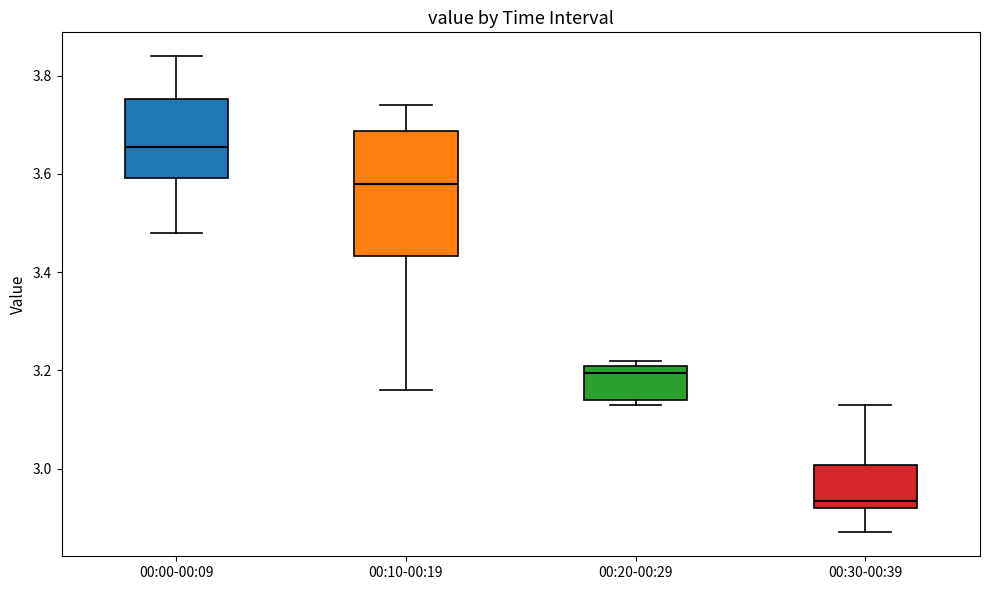

Comparing the boxes themselves (not the whiskers), which one is the tallest?

00:10-00:19